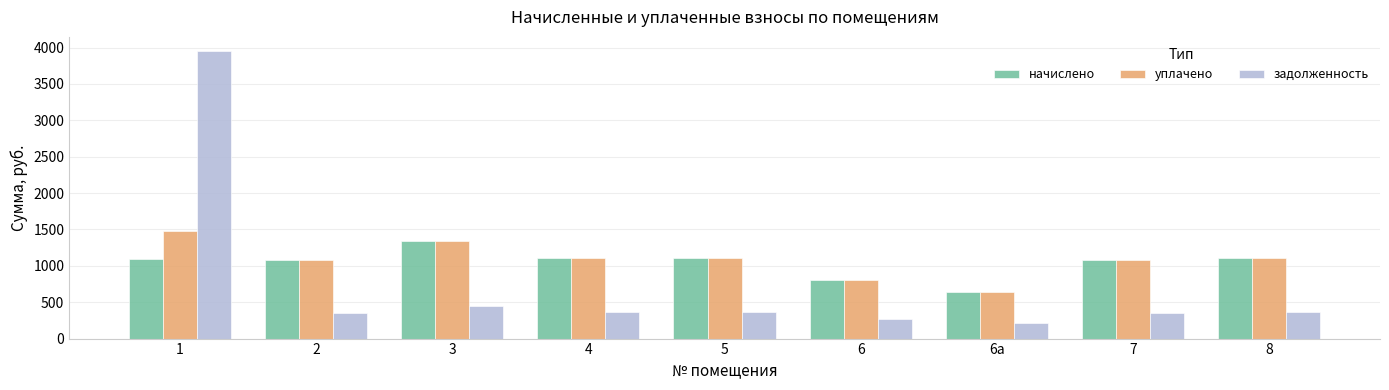

What are all the series names shown in the legend?

начислено, уплачено, задолженность